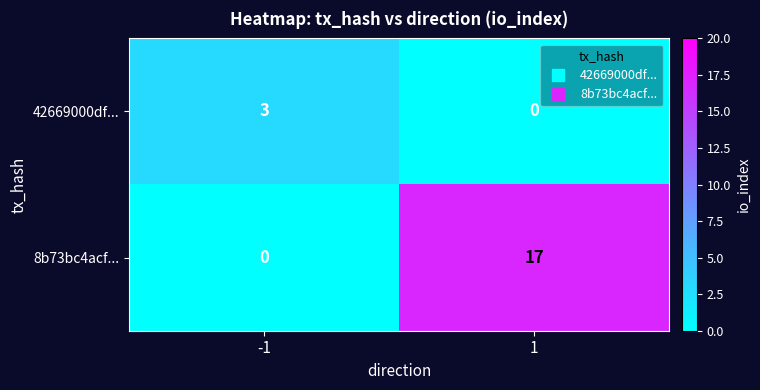

What is the difference between the 8b73bc4acf... values at 1 and -1?

17